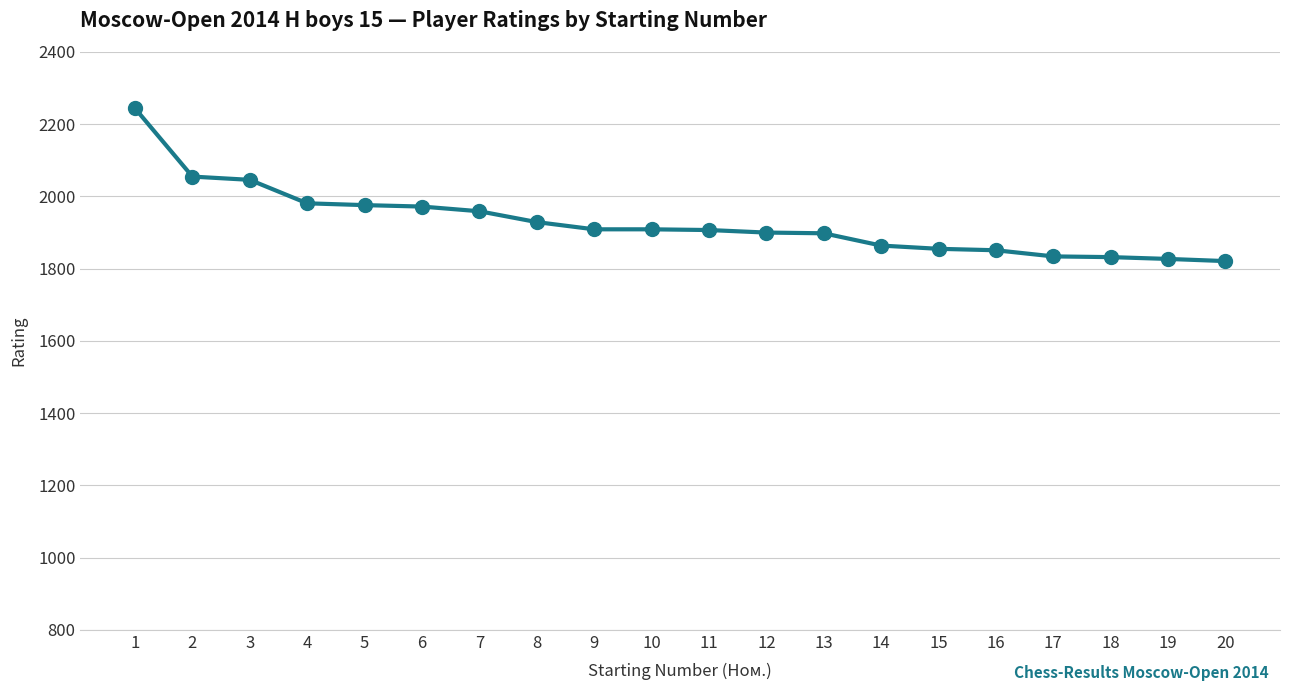

Count the number of categories in the chart.

20